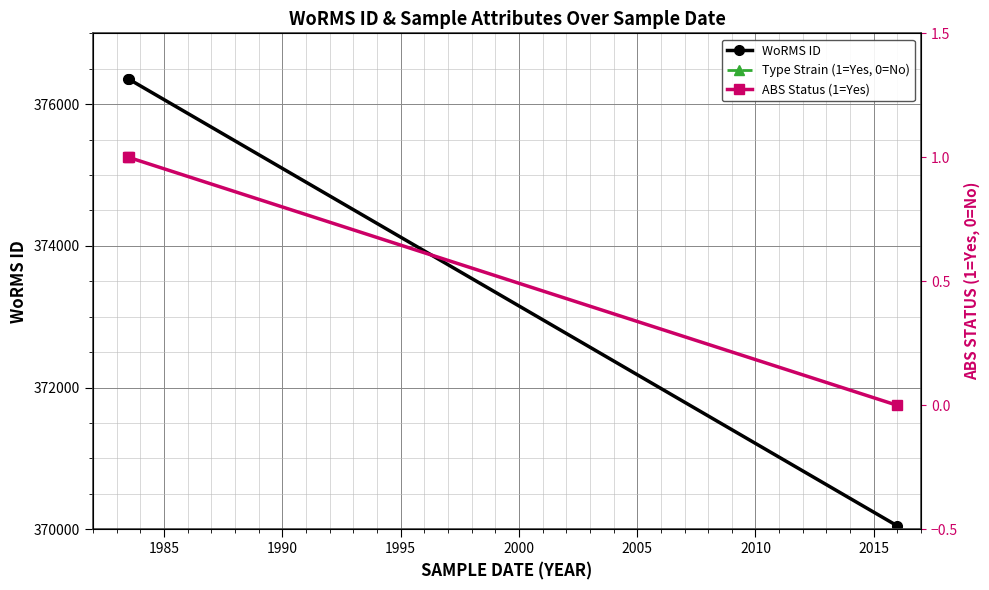

Count the WoRMS ID values in the range 370050 to 376356.

3